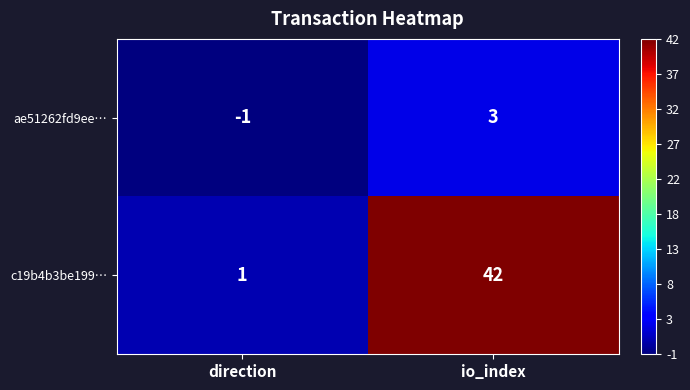

What is the difference between the highest and lowest values at io_index?

39